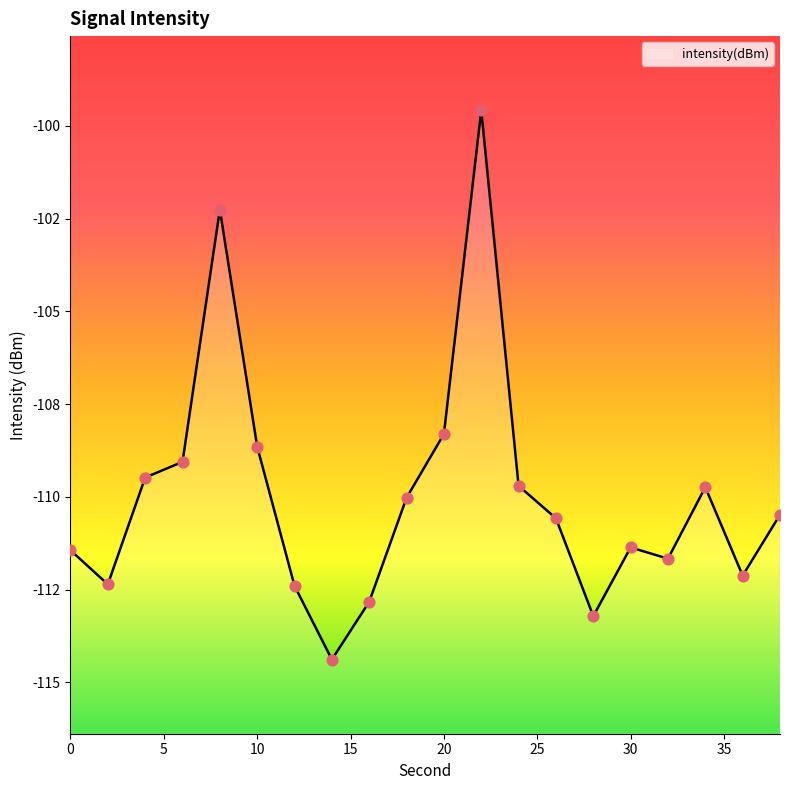

Between 22 and 4, which is larger?

22